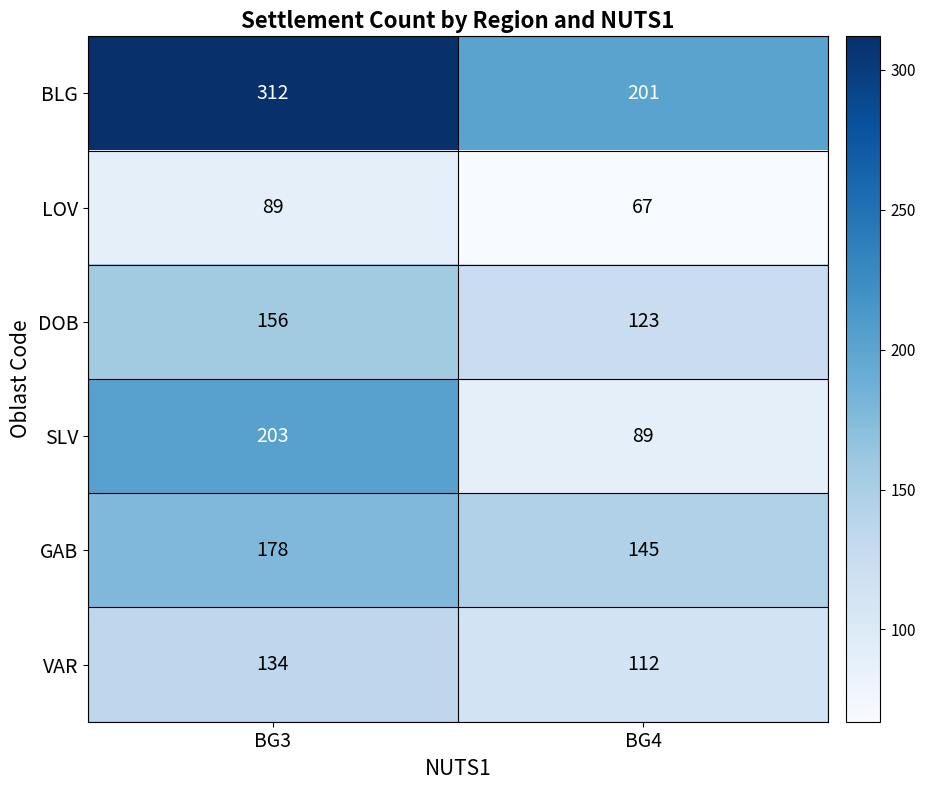

Which category has the lowest value in the SLV series?

BG4